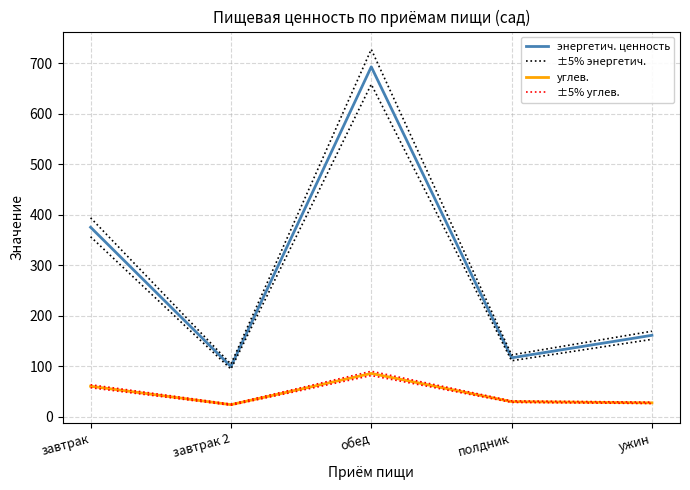

What is the spread (max minus min) of values at обед?

642.0